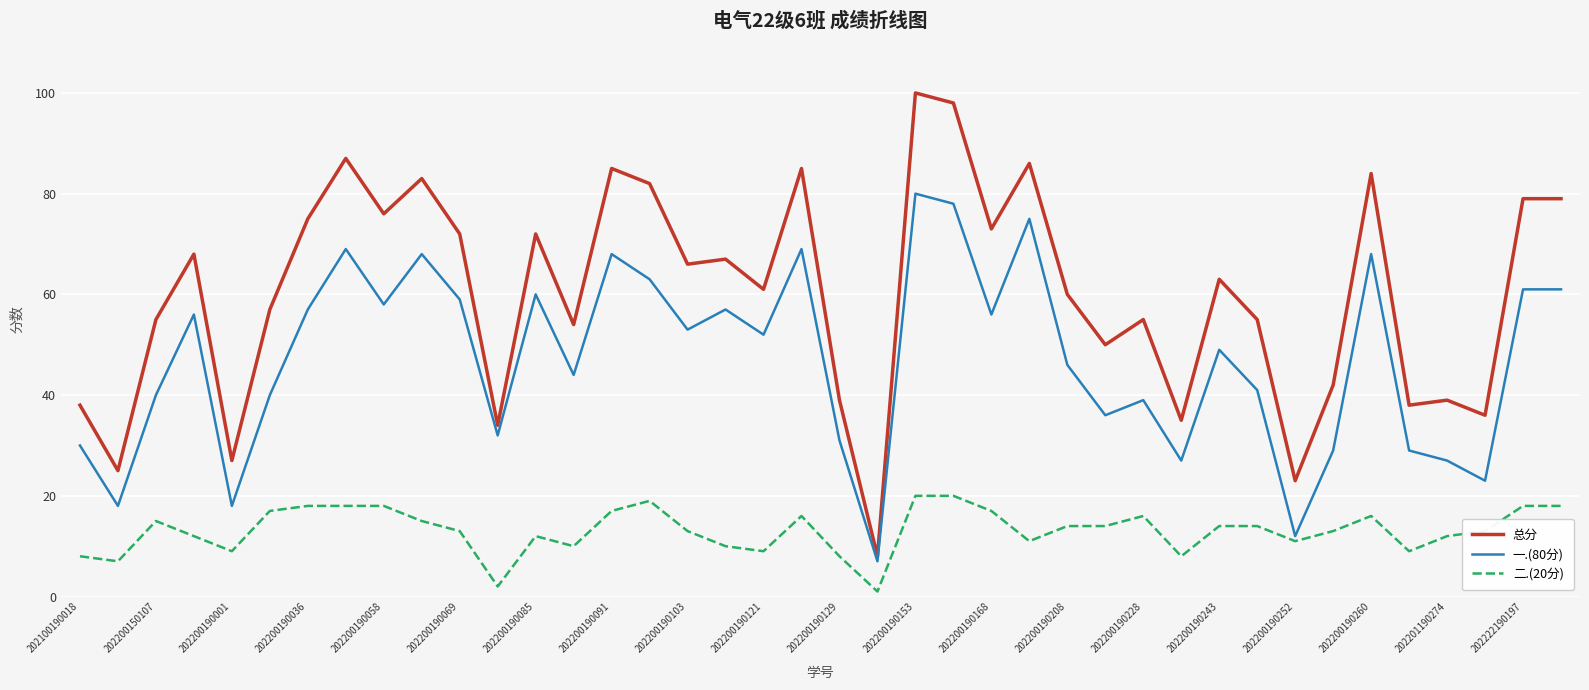

True or false: 二.(20分) and 总分 cross at least once.

False